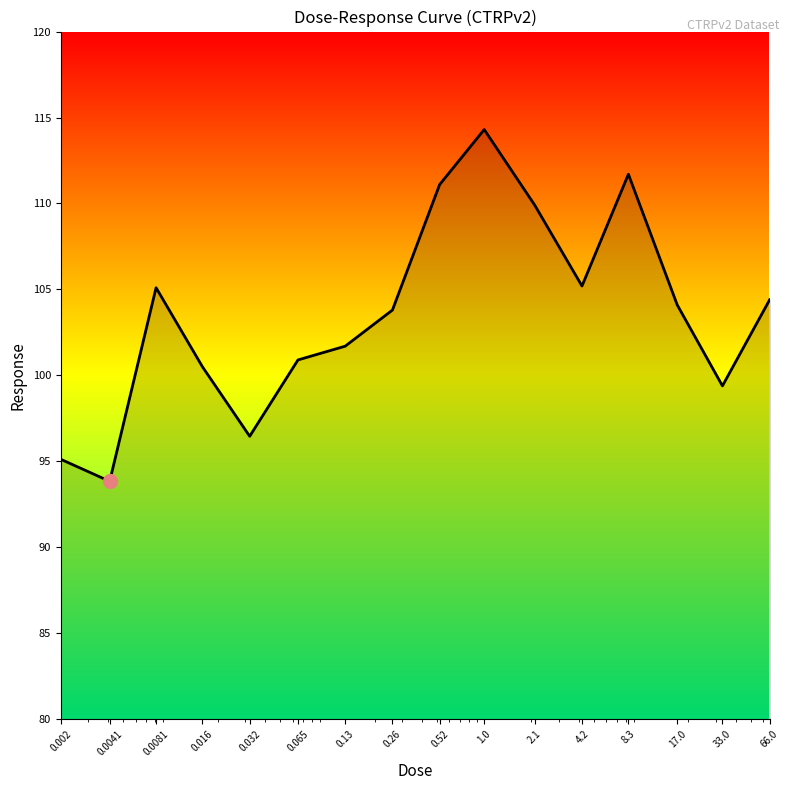

How many distinct data groups are displayed?

1